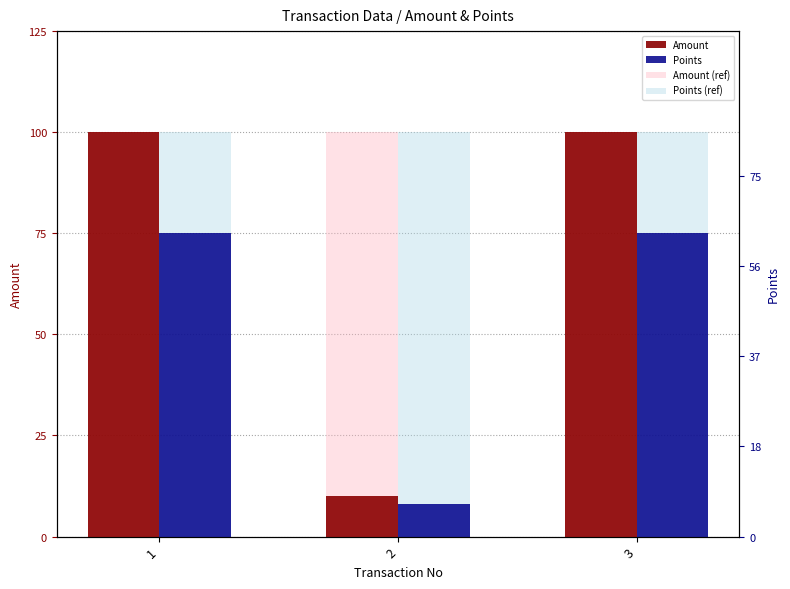

Which series has the widest spread of values?

Amount